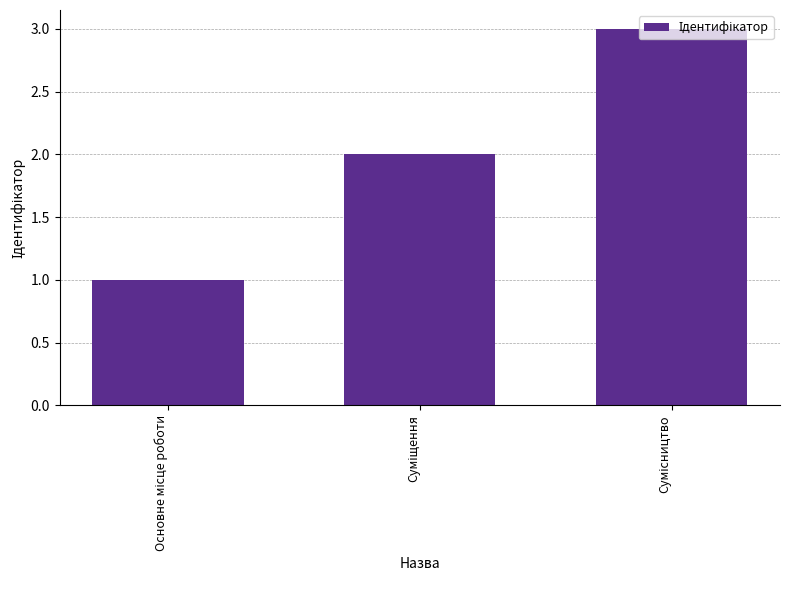

Are the bars horizontal?

No